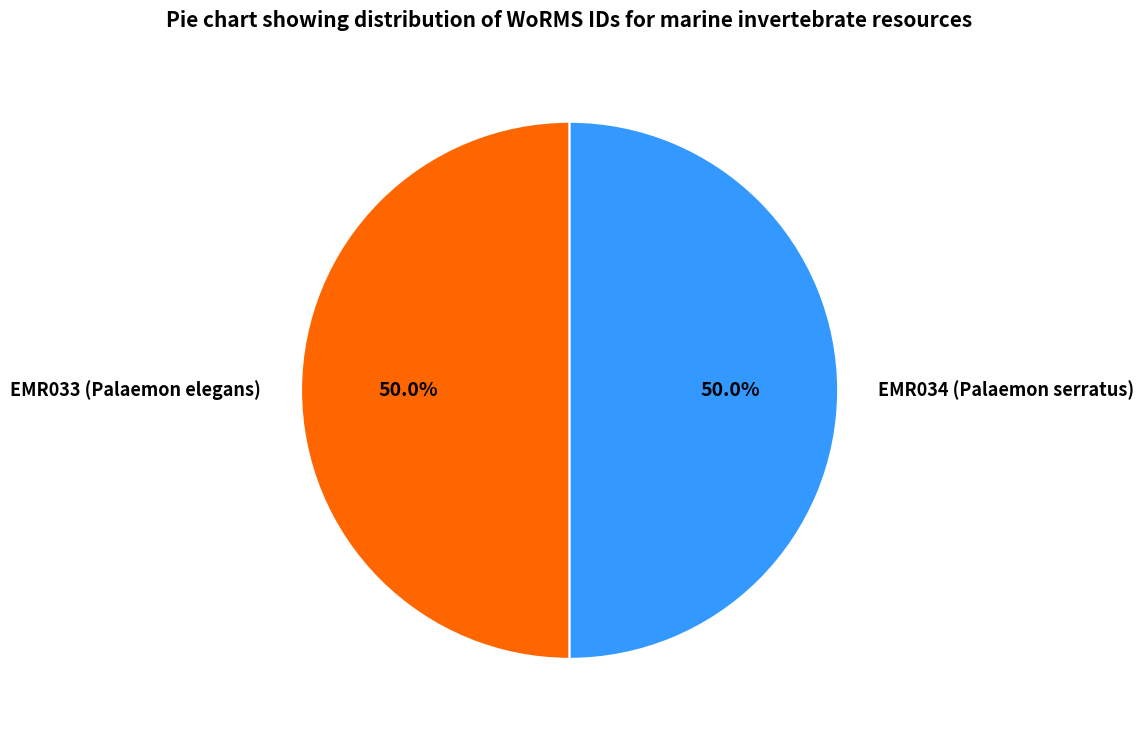

To the nearest percent, what portion does EMR033 (Palaemon elegans) represent?

50%